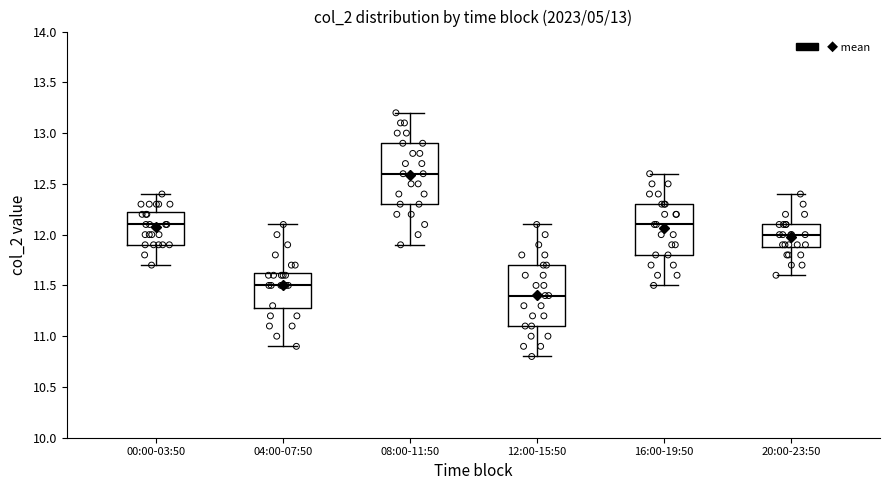

Which box's median line is the highest?

08:00-11:50